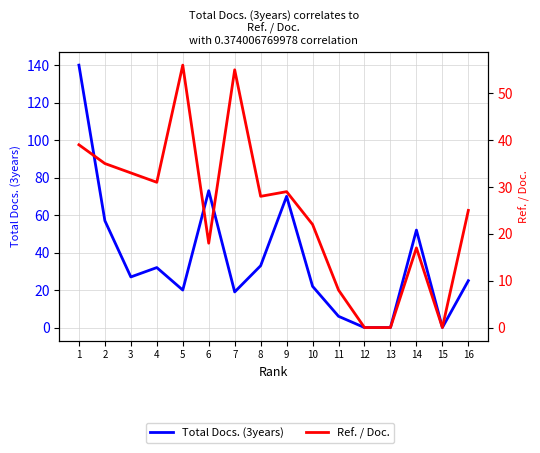

List the series in order of their overall mean, lowest first.

Ref. / Doc., Total Docs. (3years)